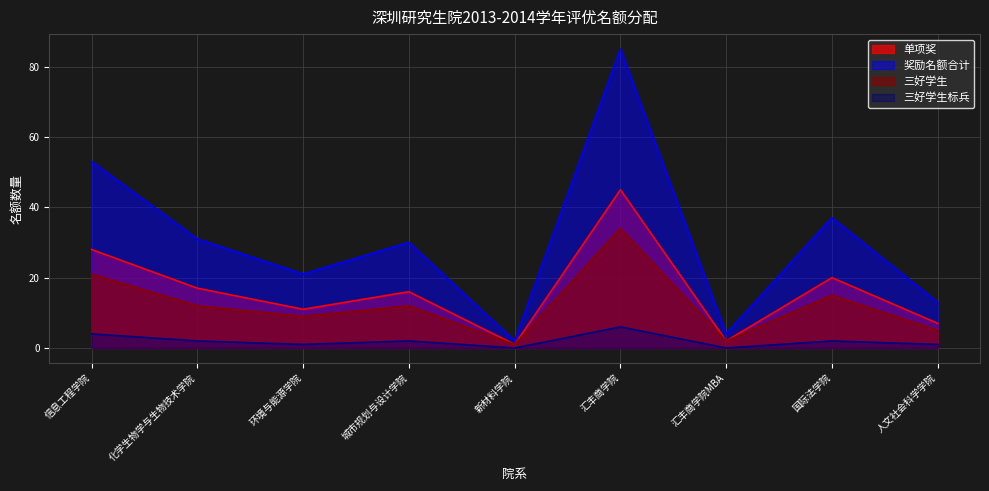

Which series has the largest total across all categories?

奖励名额合计